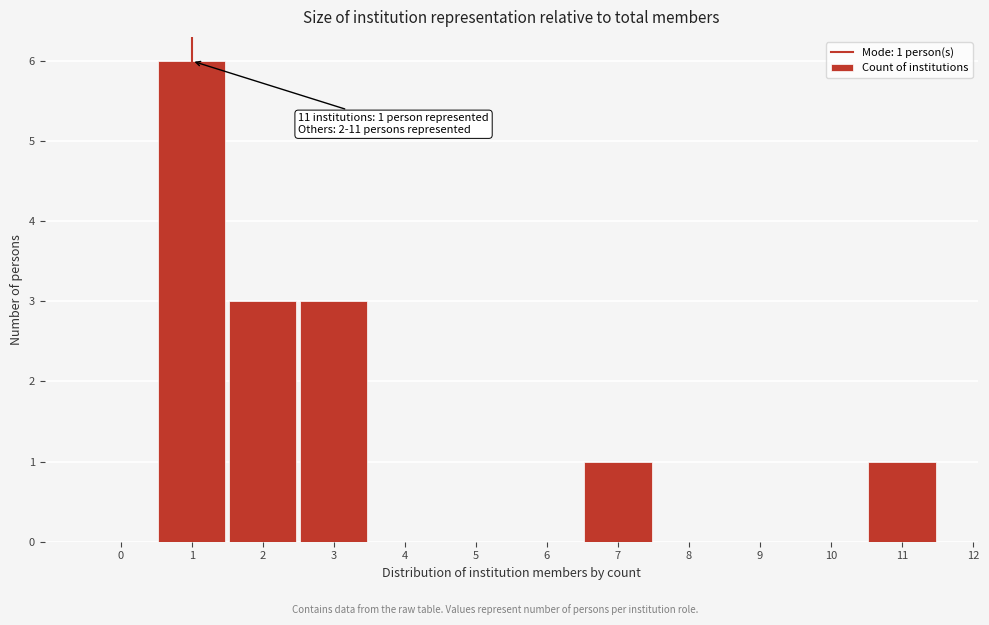

Over which range of the x-axis is the bar tallest?

0.5 to 1.5